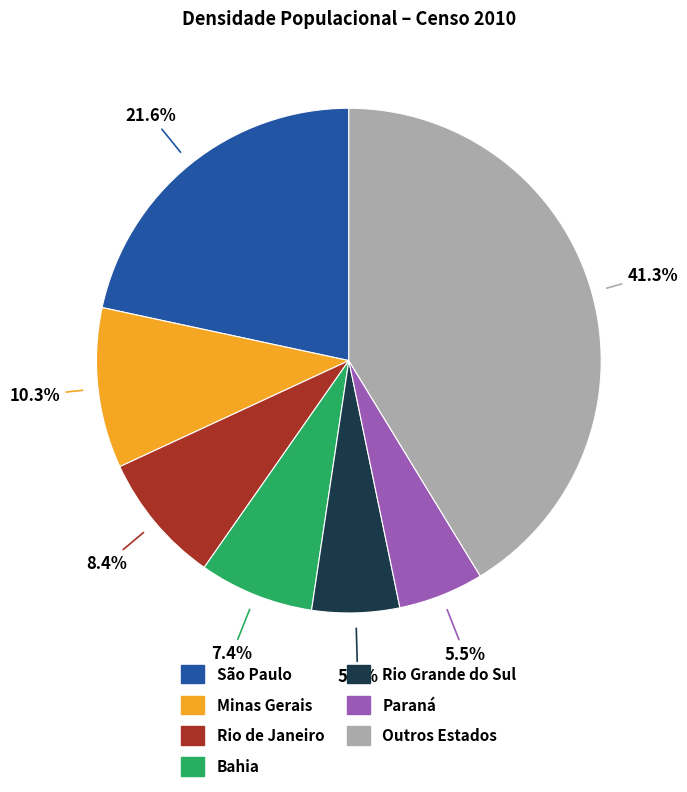

To the nearest percent, what is the difference between the largest and smallest slice percentages?

36%